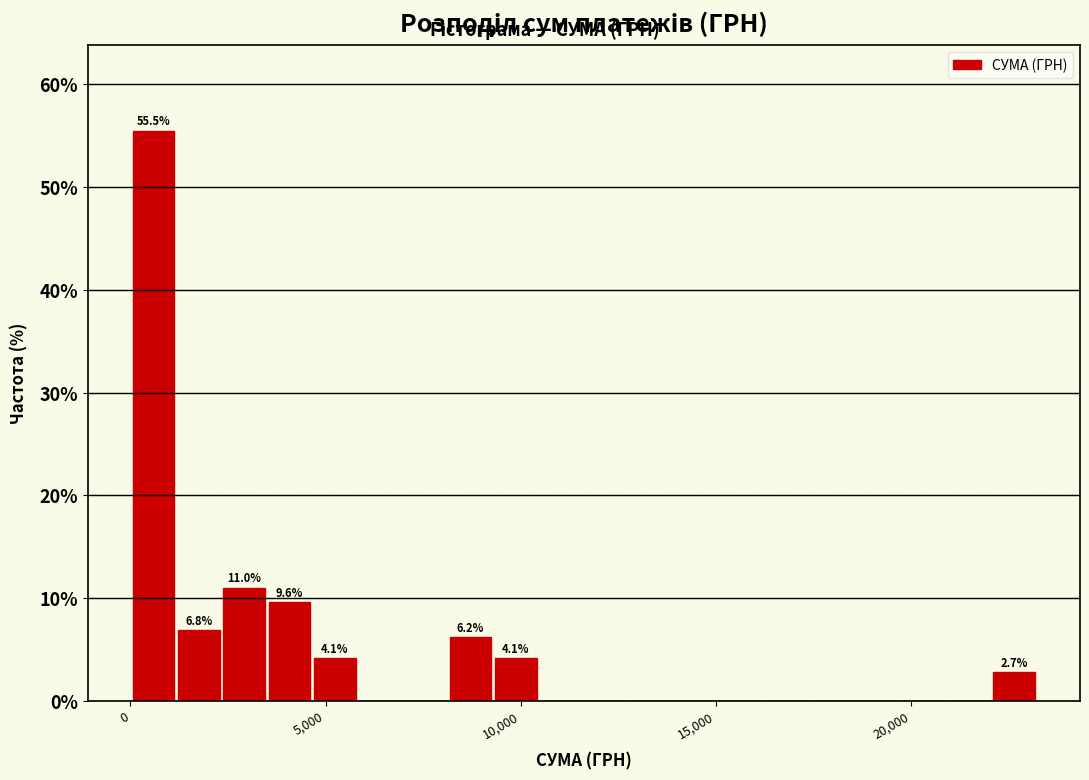

Around what value on the x-axis is the tallest bar? Give the approximate position of its centre, as read against the axis.

500